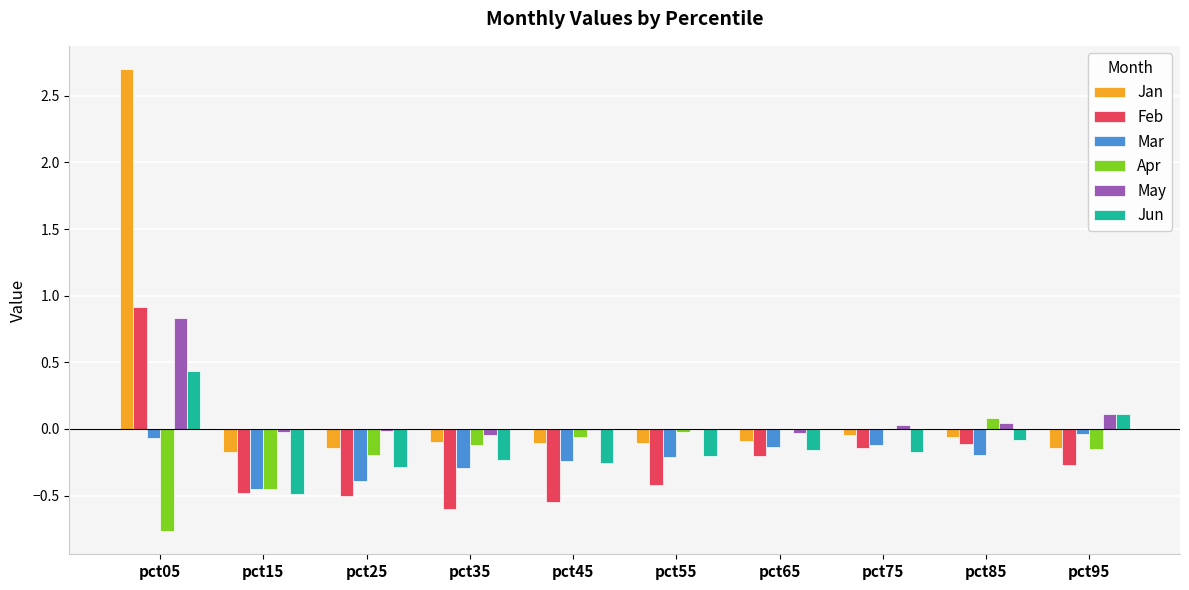

Which series changed the most between pct05 and pct55?

Jan